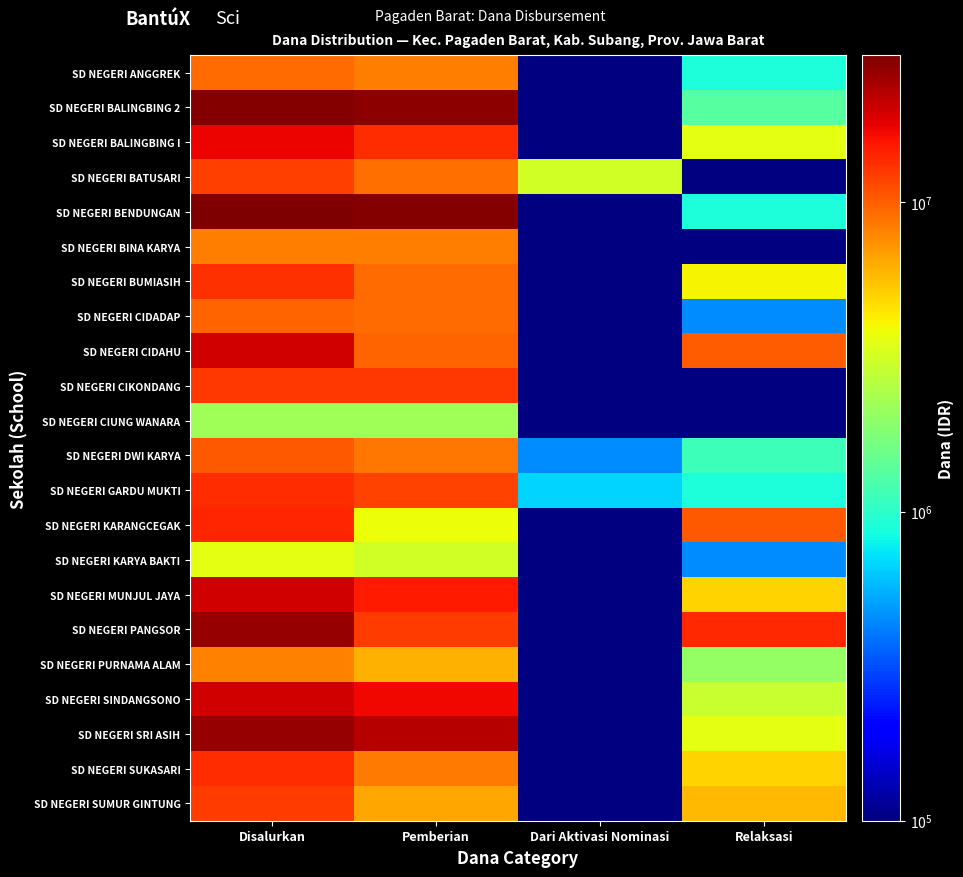

At which category is the sum across all series the highest?

Disalurkan